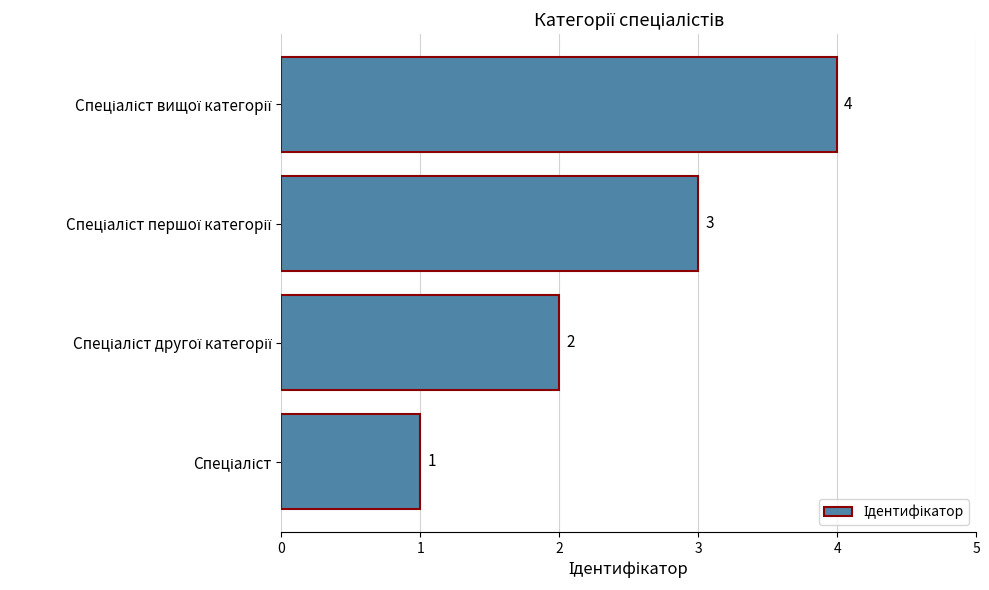

What is the difference between the second highest and minimum values?

2